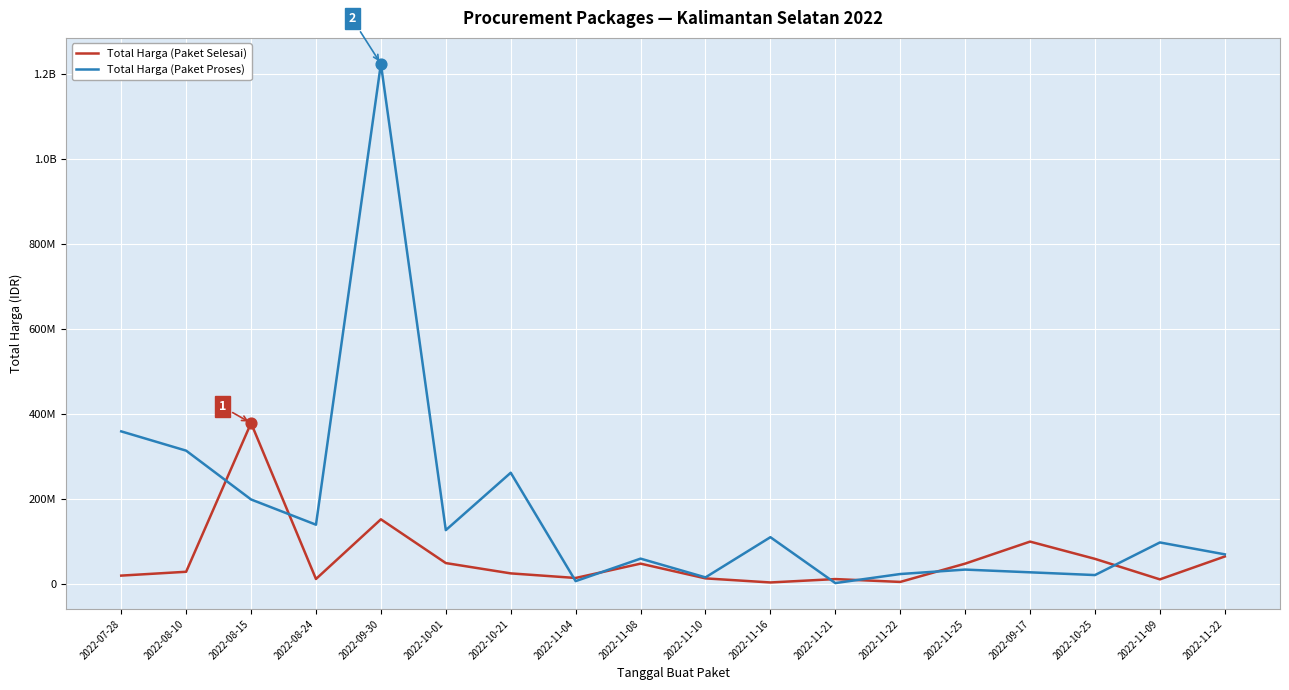

What are all the series names shown in the legend?

Total Harga (Paket Selesai), Total Harga (Paket Proses)